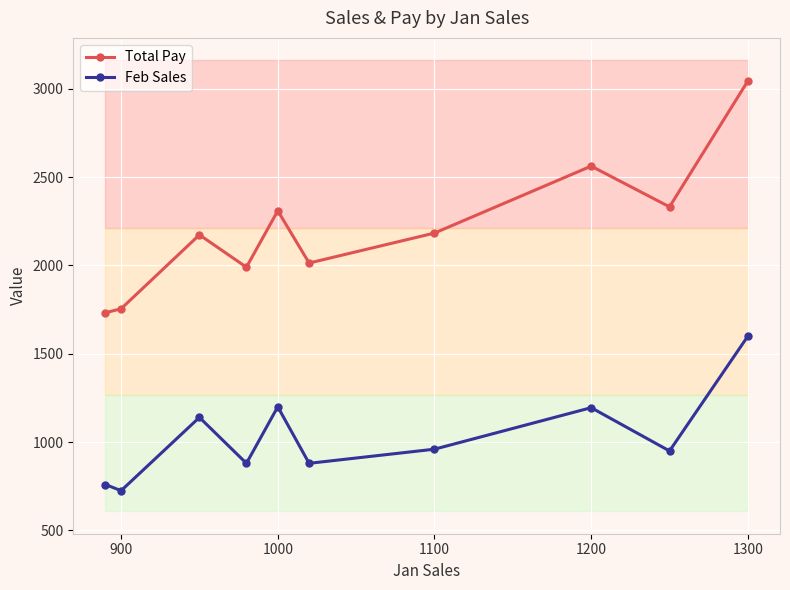

True or false: Total Pay has a value of 910.9 at 1000.

False